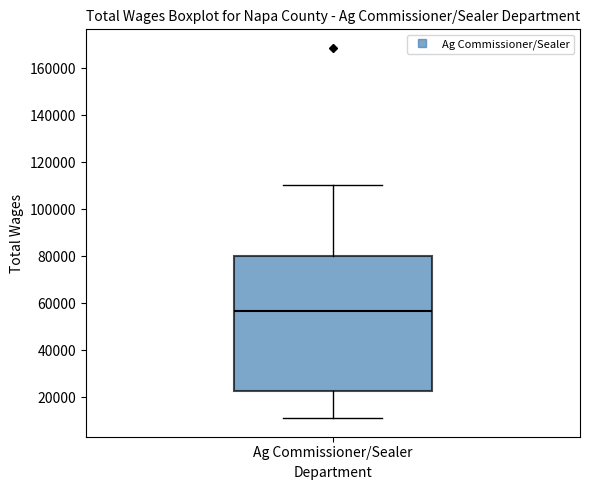

Transcribe this box plot: give where the median line is, the range the box spans, and where the two whiskers end, as read against the y-axis. The values are not printed on the chart, so give them approximately, as read against the axis.

median 56000, box 22000 to 80000, whiskers 12000 to 110000